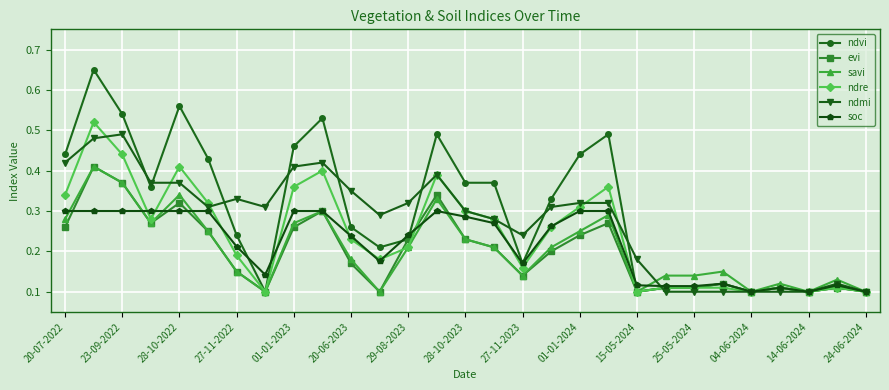

Which series has the largest range (max minus min)?

ndvi